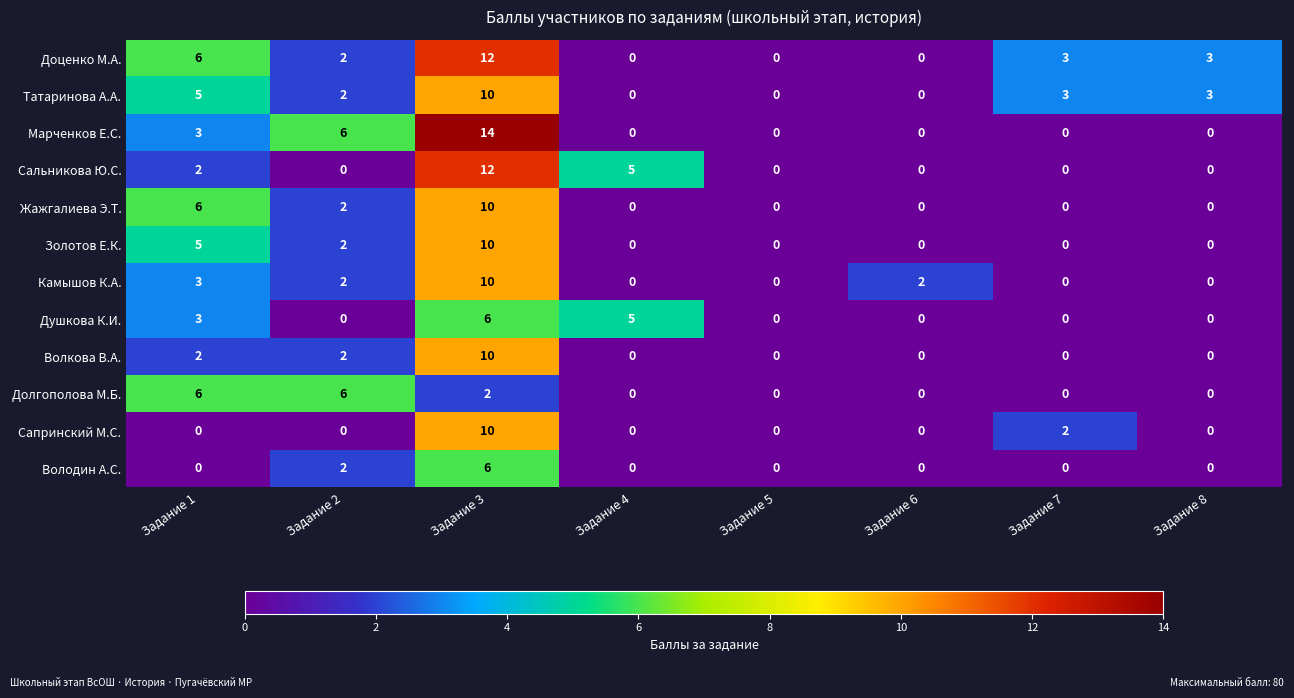

At which category is the sum across all series the highest?

Задание 3